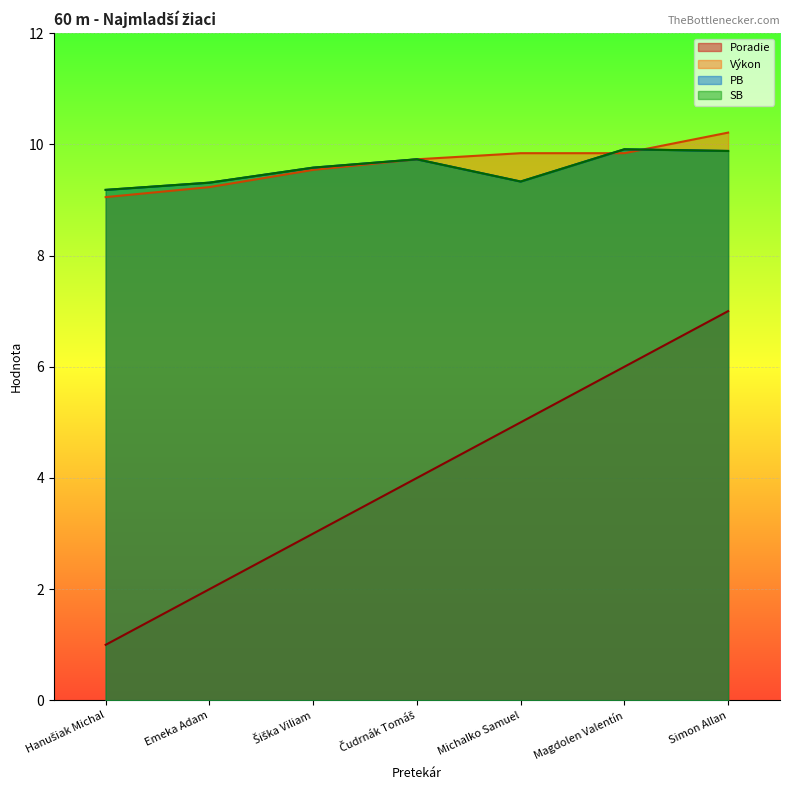

At which category is the sum across all series the highest?

Simon Allan